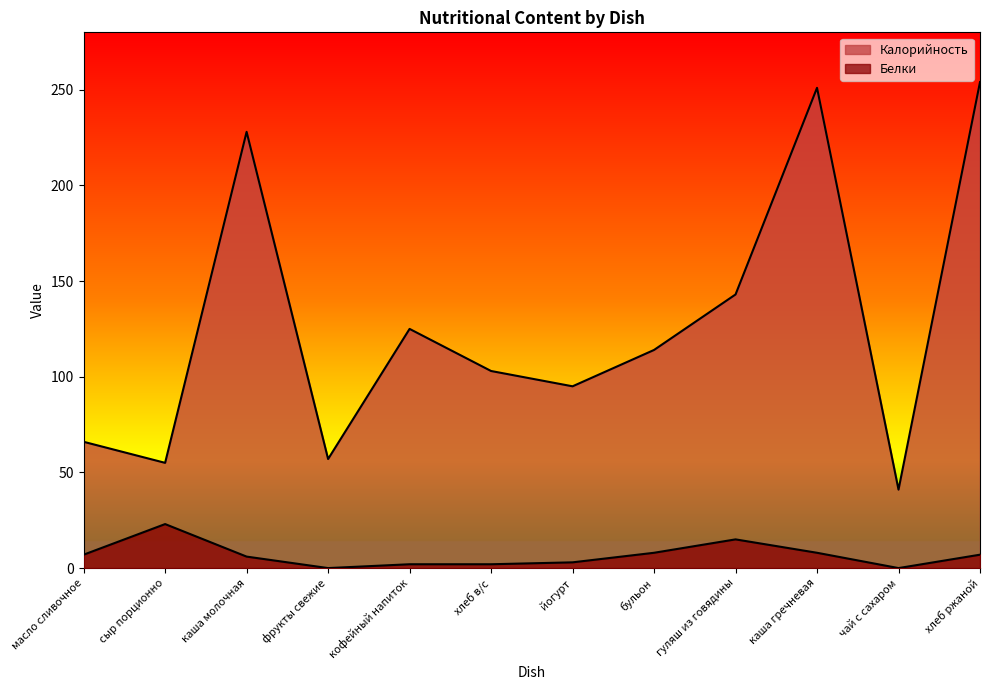

What is the difference between the Белки values at фрукты свежие and каша гречневая?

8